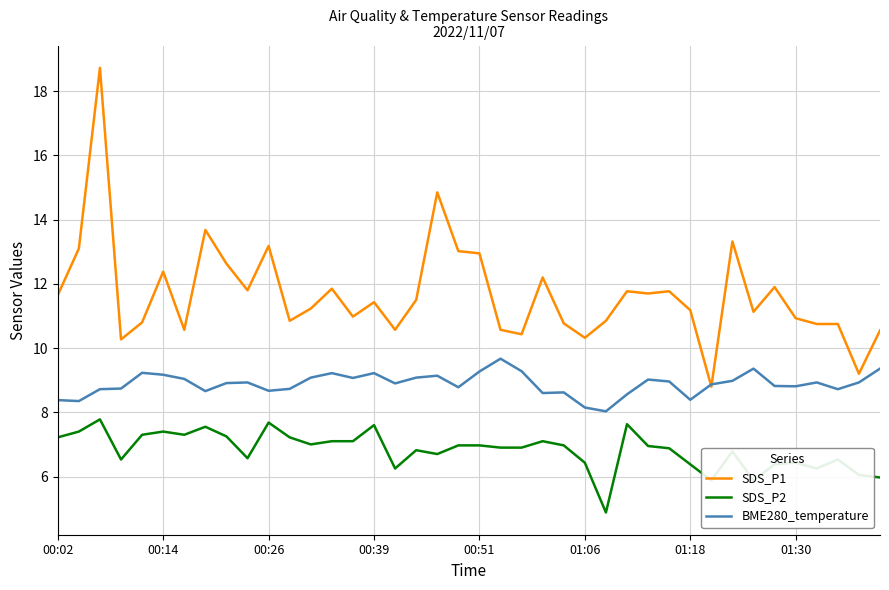

Which series has the largest range (max minus min)?

SDS_P1